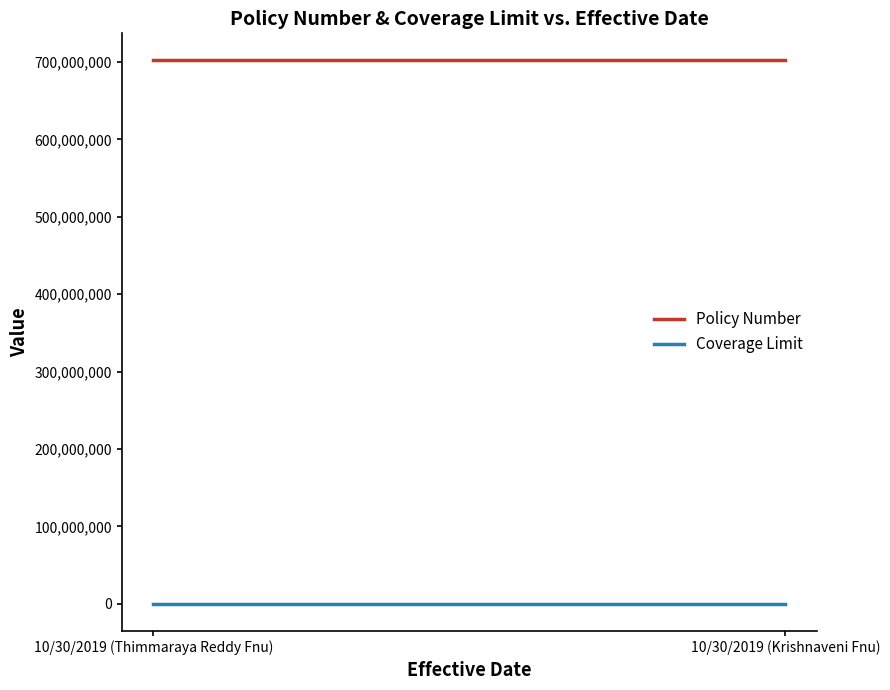

What is the smallest value displayed?

60000